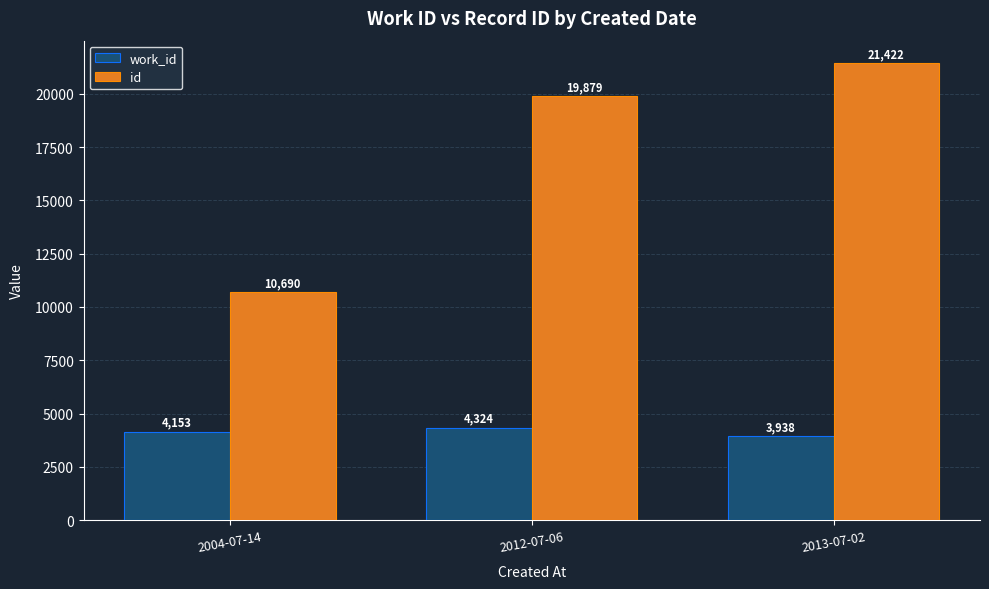

Does the chart contain any negative values?

No